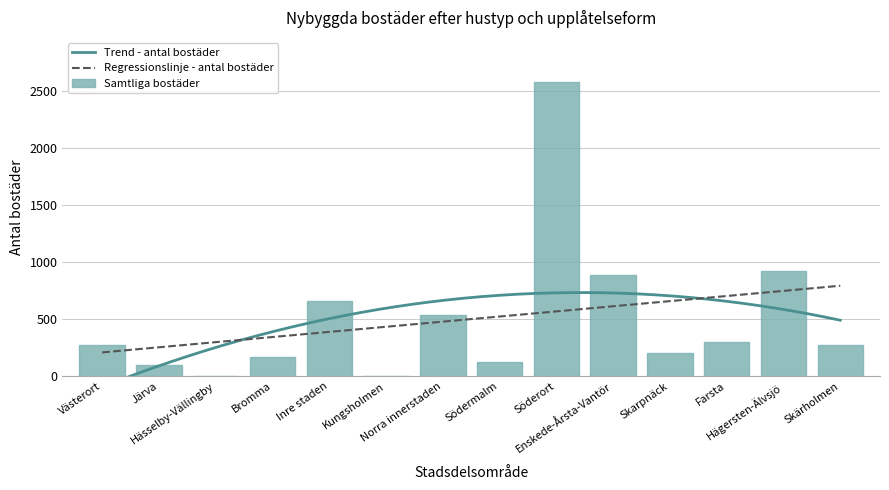

What is the label of the 4th bar from the right?

Skarpnäck